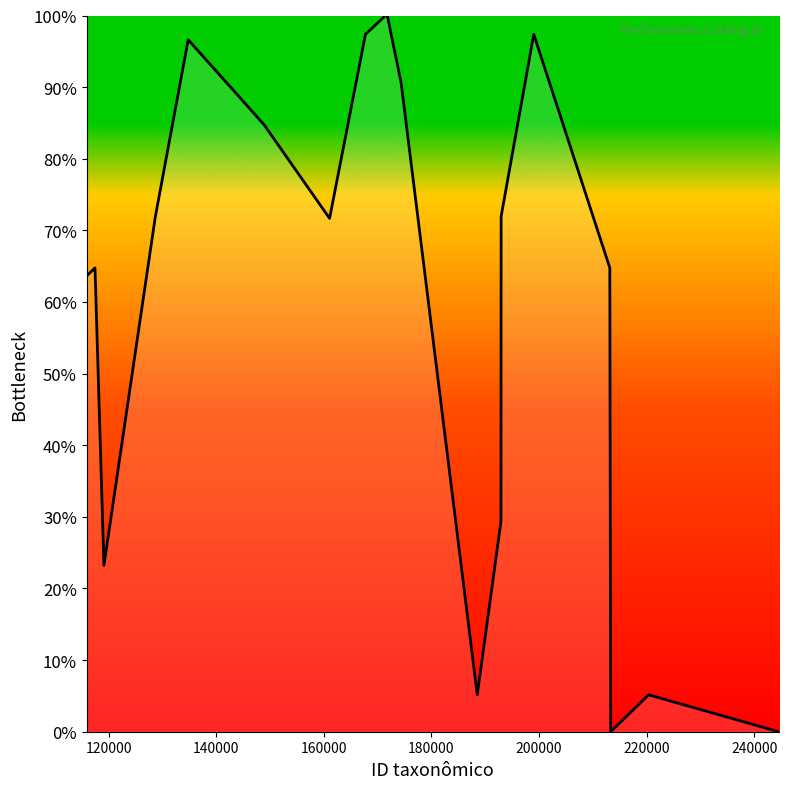

What is the maximum value shown in the chart?

100.0